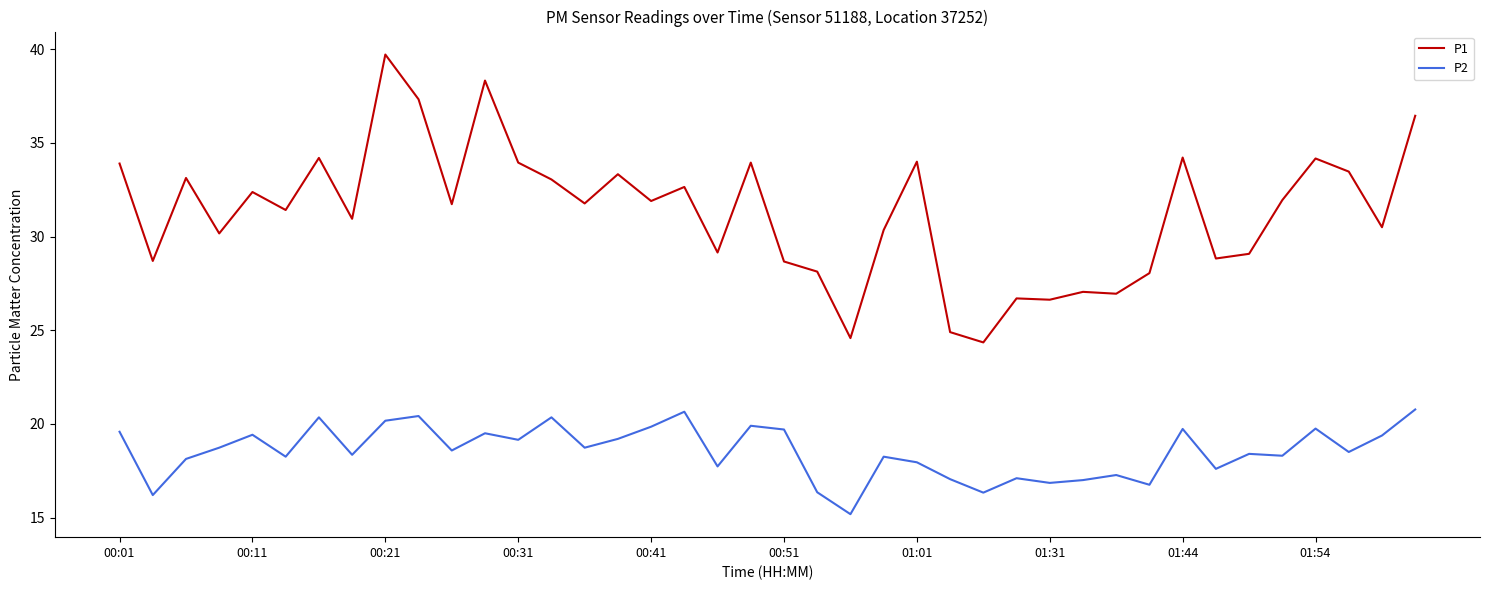

How many lines are shown in the chart?

2